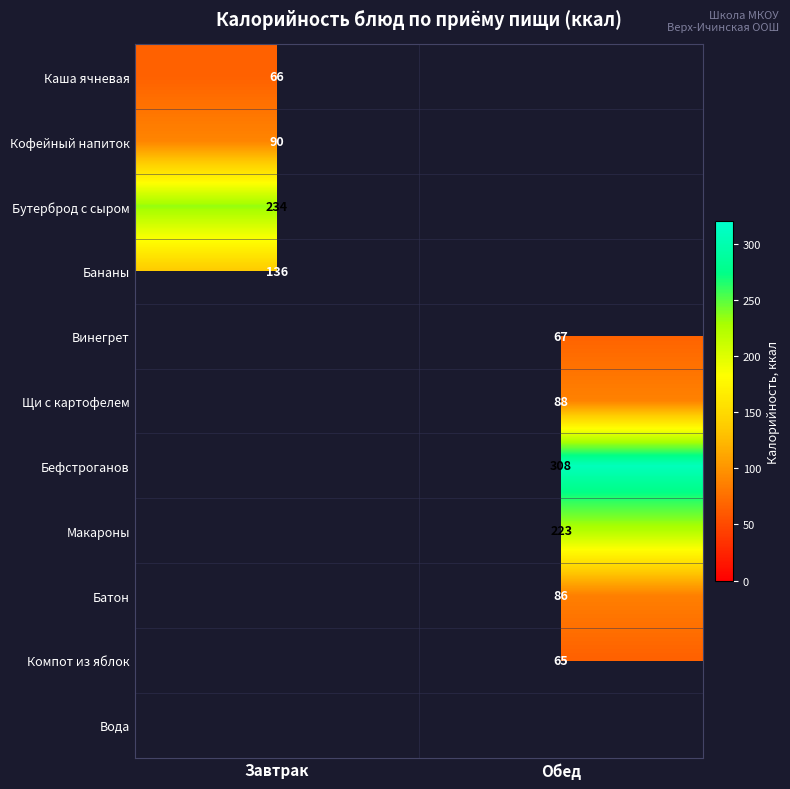

Is it true that Бефстроганов equals 187.9 at Обед?

False